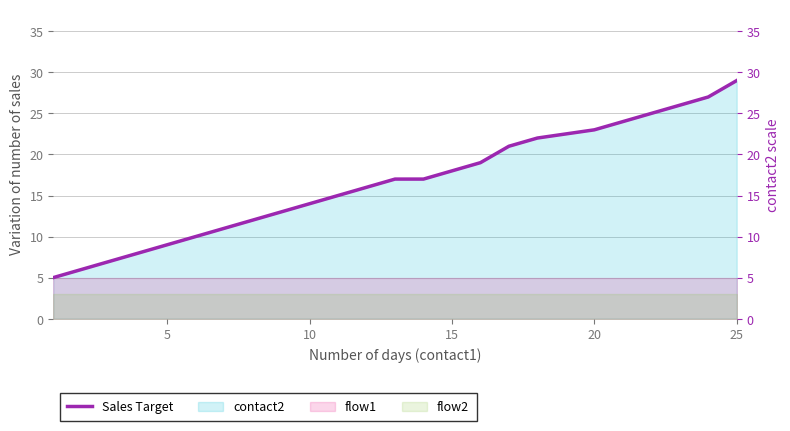

How many values exceed 15?

9